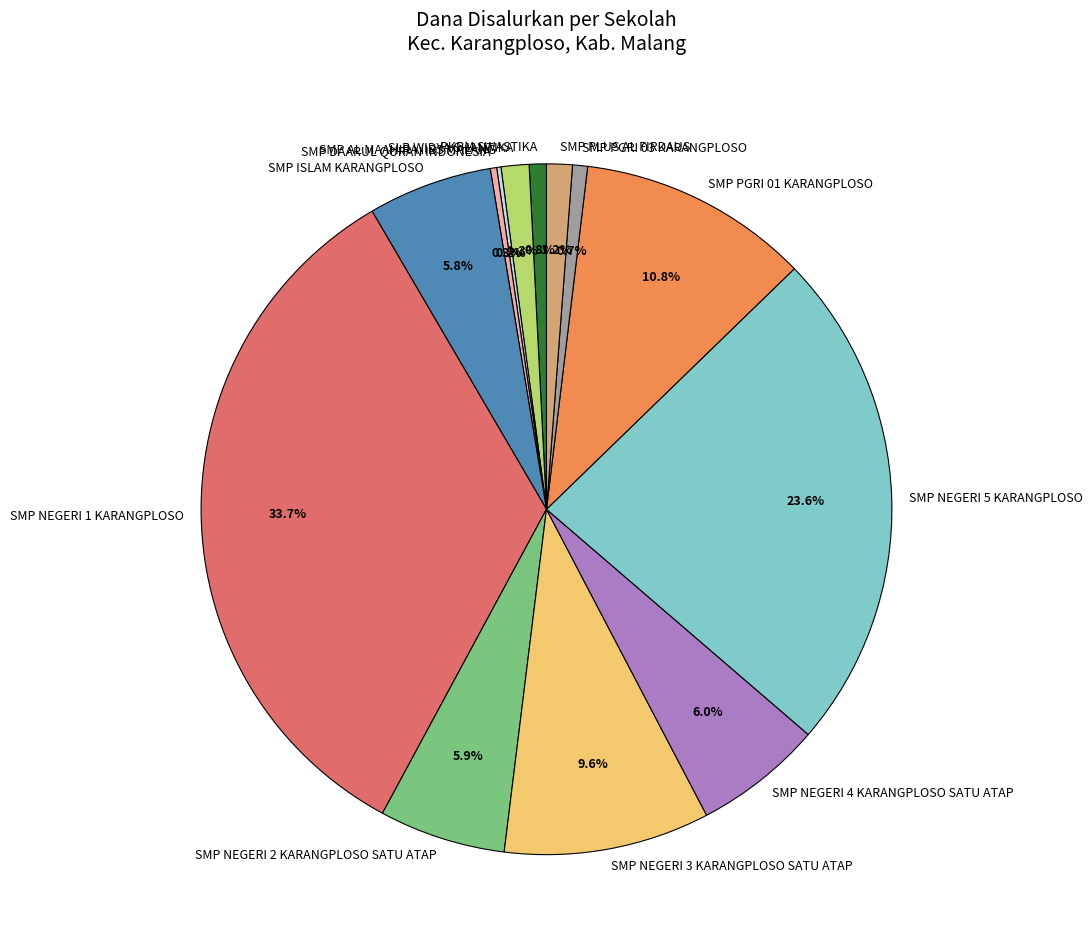

Is it true that PKBM SWASTIKA is 6% of the pie?

False